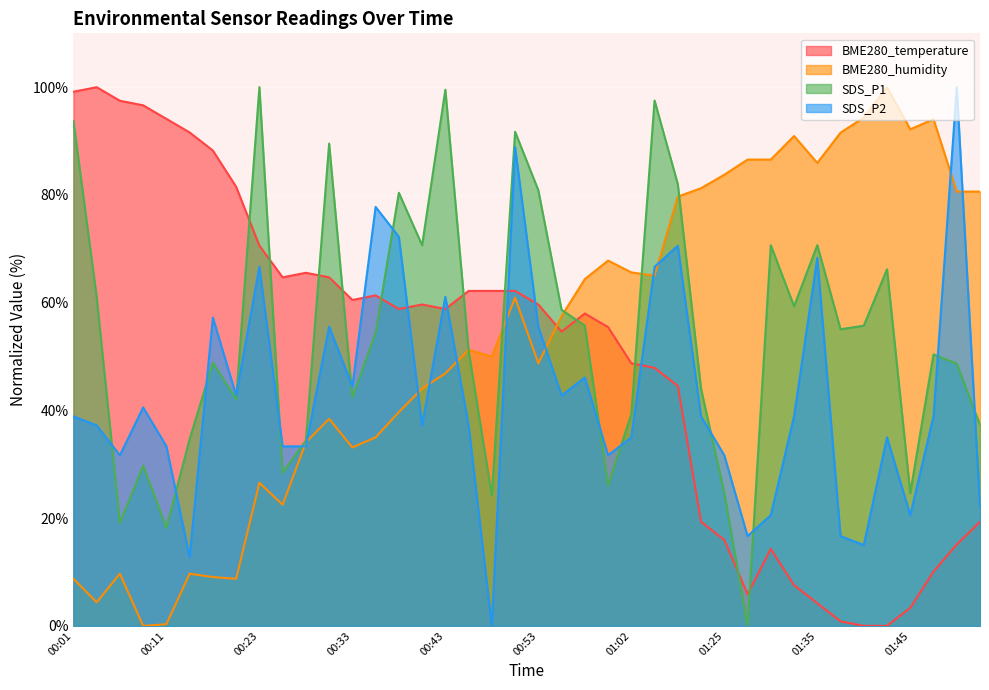

True or false: BME280_humidity and BME280_temperature cross at least once.

True